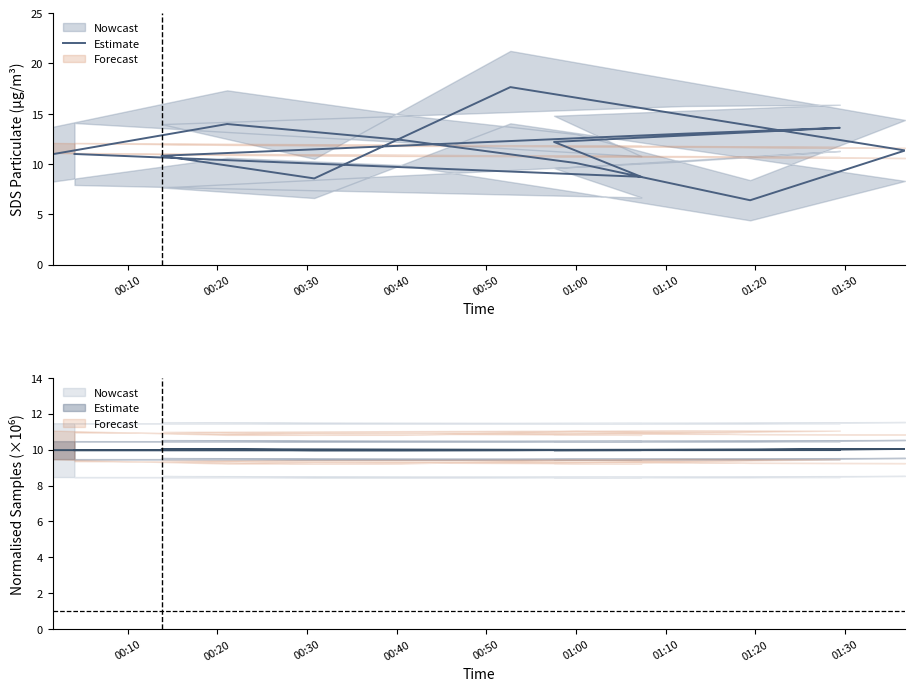

What is the ratio of the value at 01:10 to the value at 00:50?

1.8